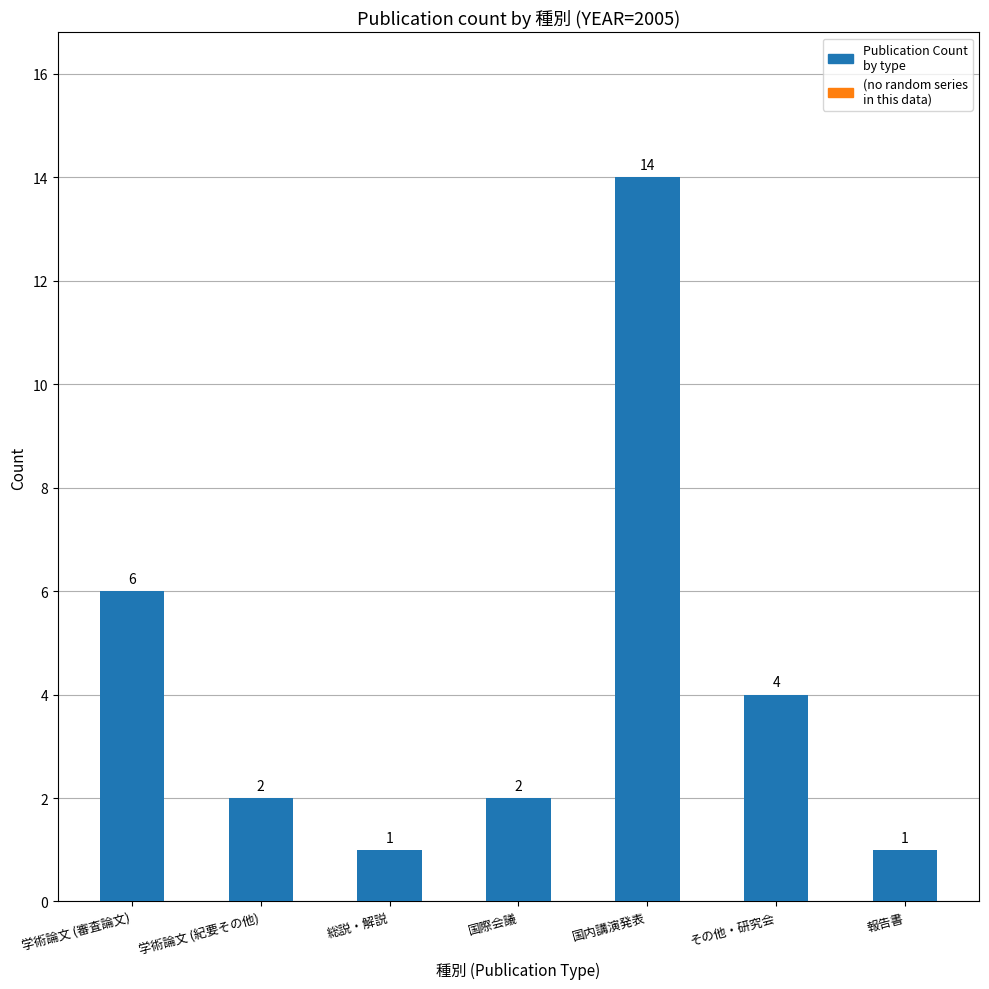

Count the number of data series in this chart.

1